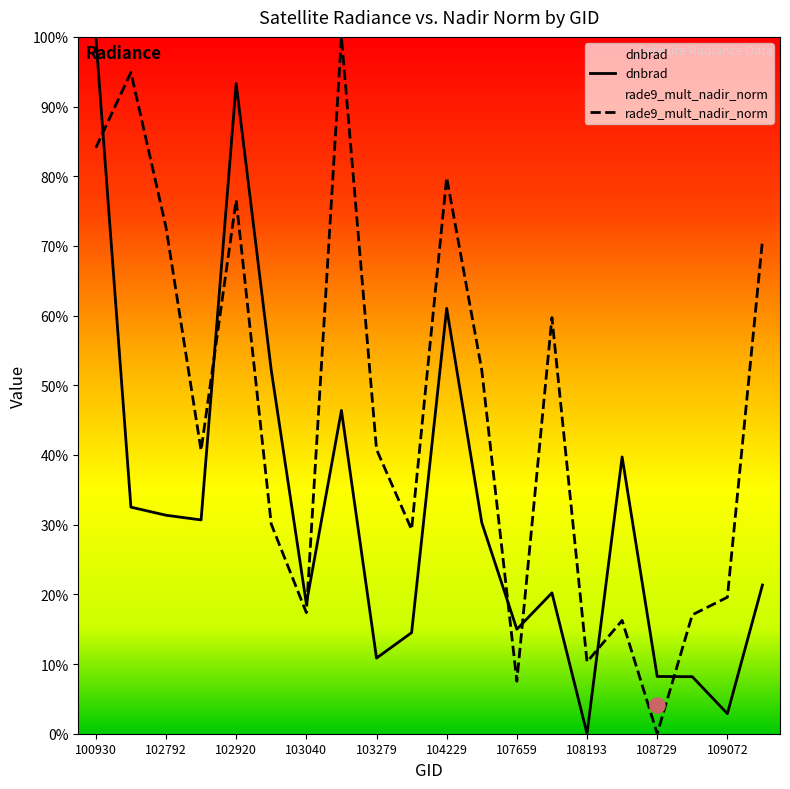

Which series has the widest spread of Y values?

dnbrad